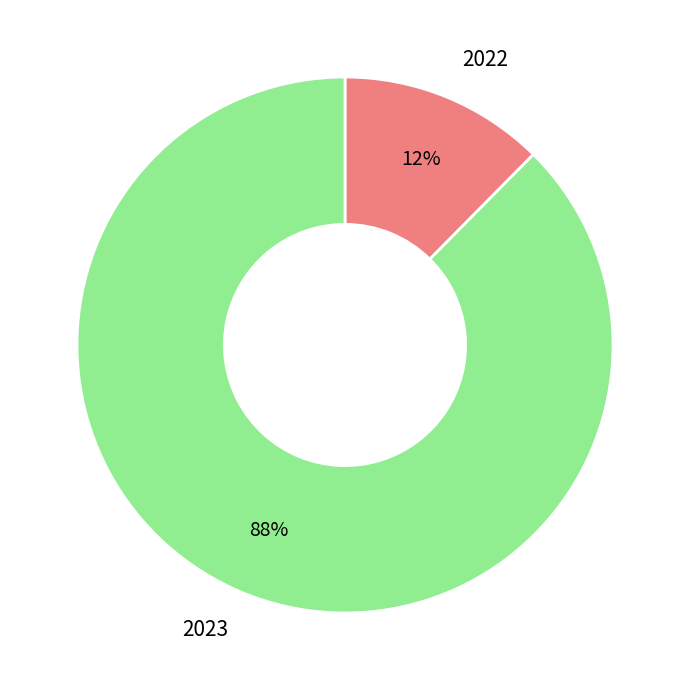

To the nearest percent, what portion does 2022 represent?

12%